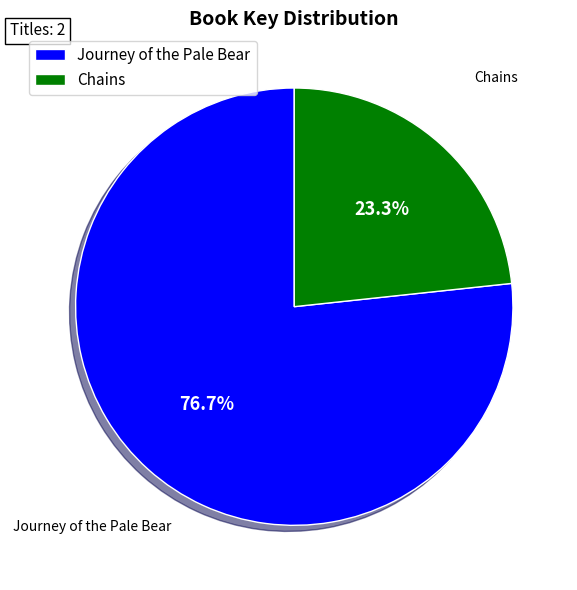

What percentage is the Chains slice, to the nearest percent?

23%